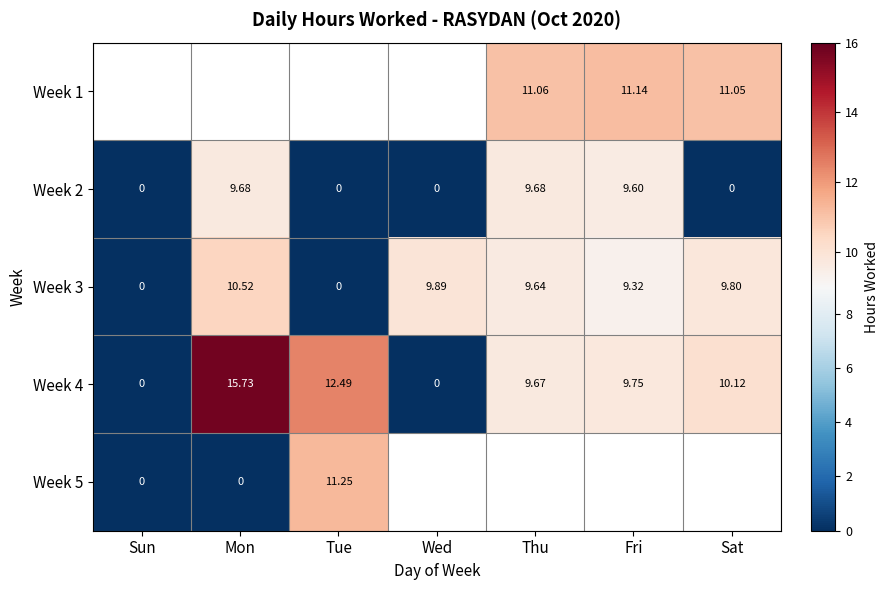

What is the average value of the Week 2 series?

4.1